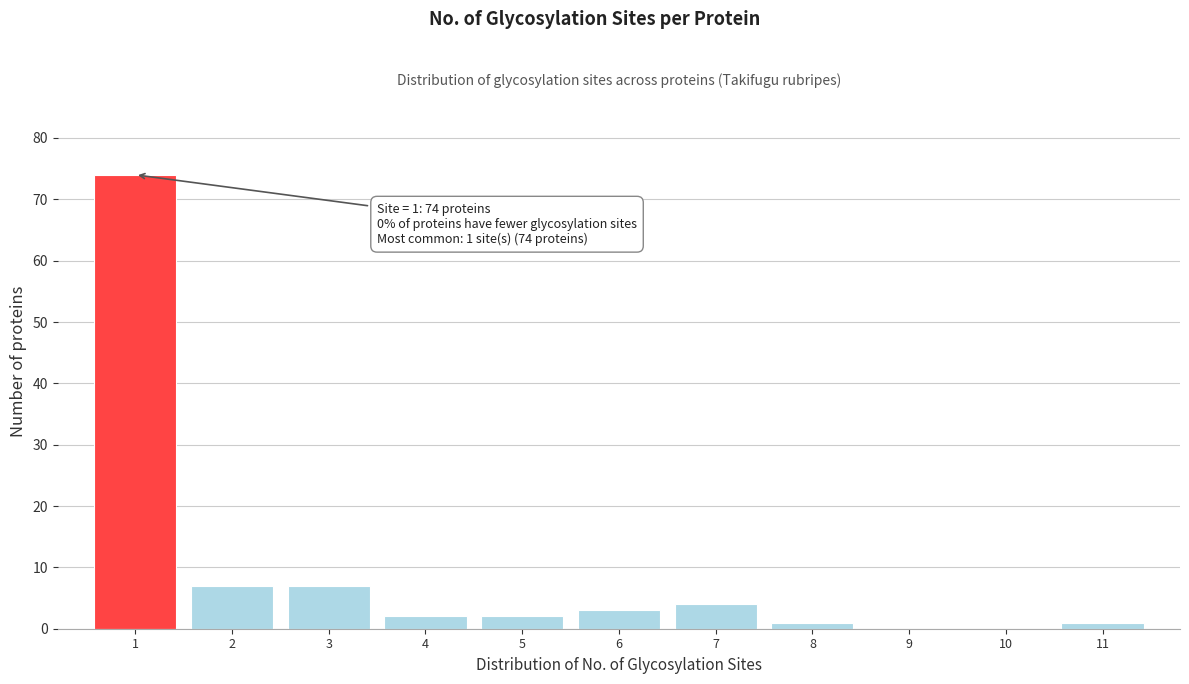

Which range on the x-axis has the tallest bar?

0.5 to 1.5